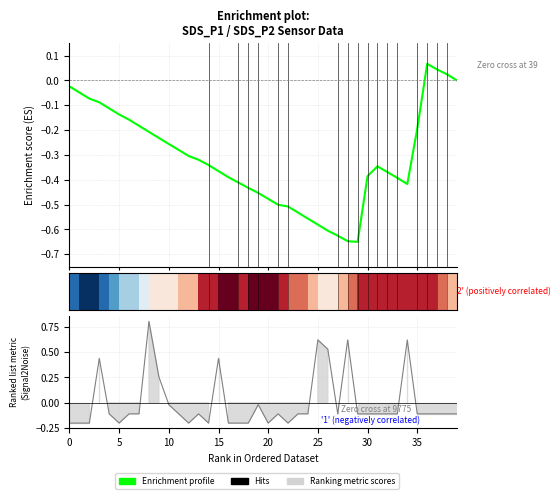

Is this an area chart (filled region under the line)?

No